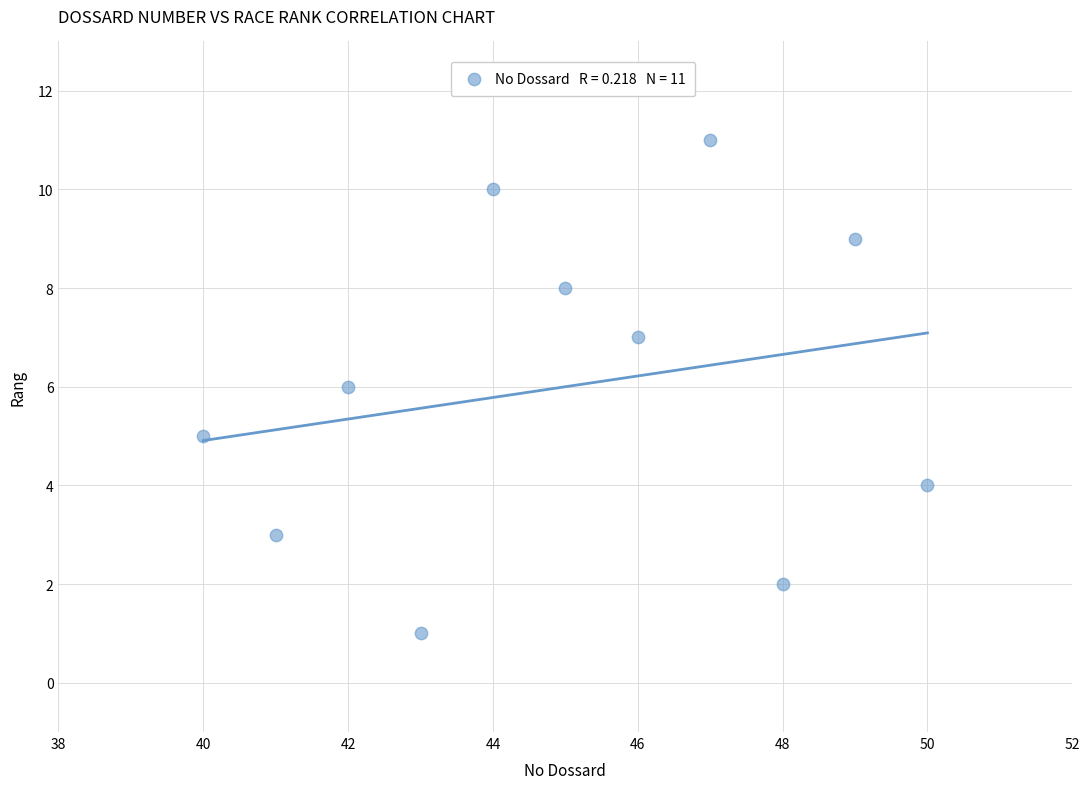

What is the average Y value?

6